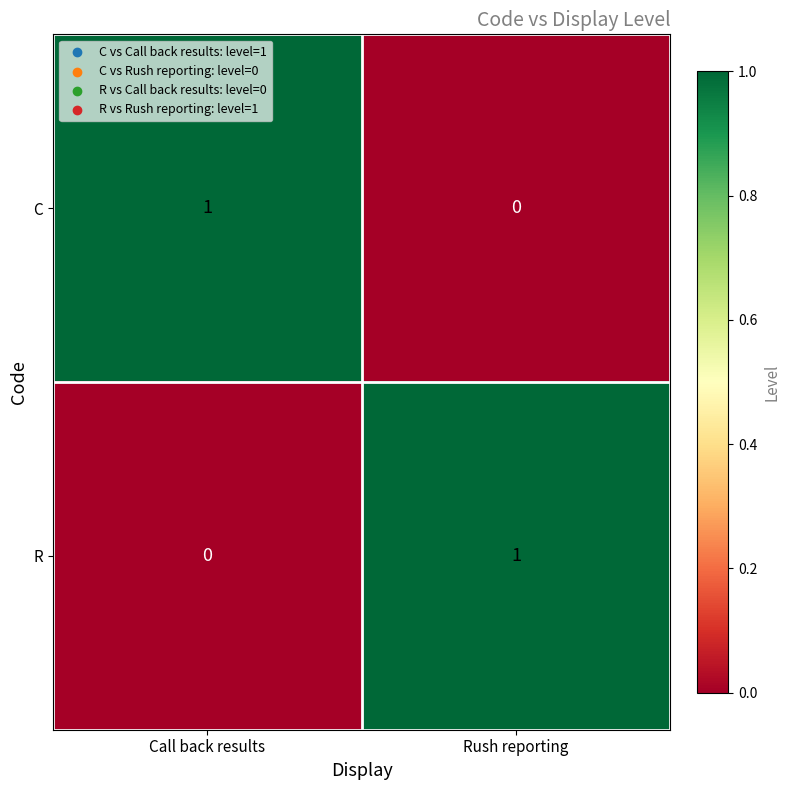

Reading right to left, transcribe all the data shown in this chart.

C: 0	1
R: 1	0